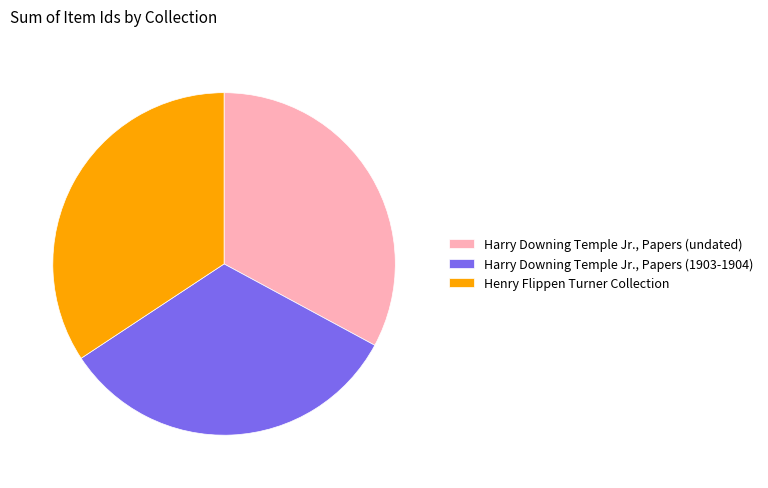

Does Henry Flippen Turner Collection account for over 50% of the chart?

No